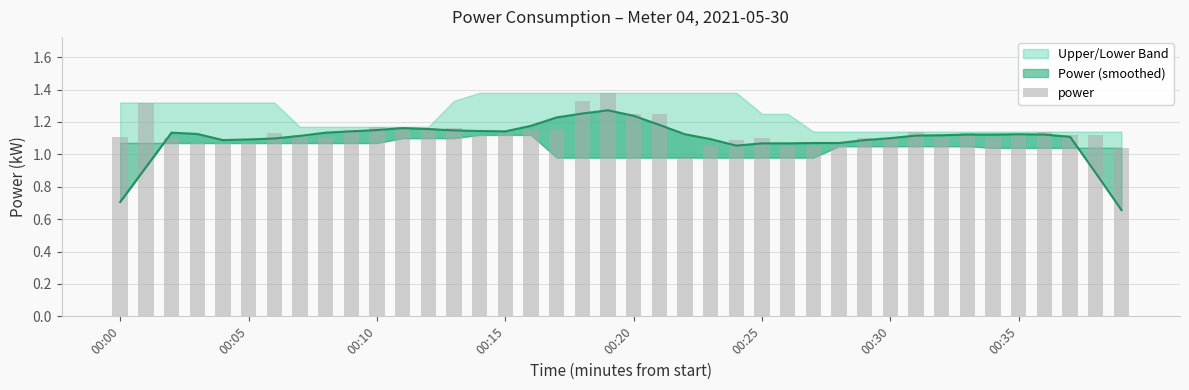

What is the maximum value shown in the chart?

1.4